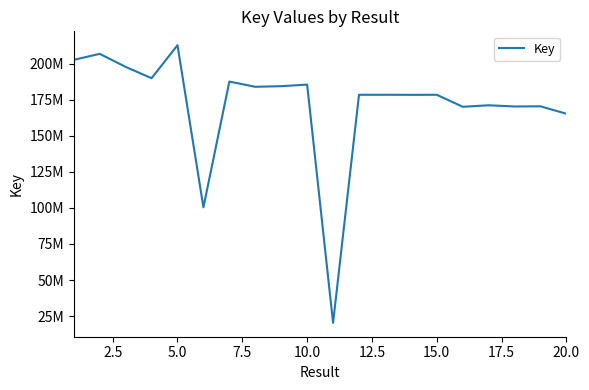

Does the chart have visible grid lines?

No